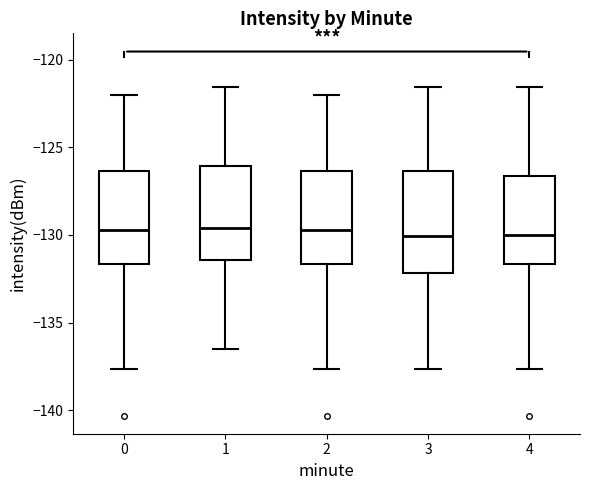

Where does the lower whisker of the box at x = 1 end on the y-axis? The values are not printed on the chart, so give them approximately, as read against the axis.

-136.5